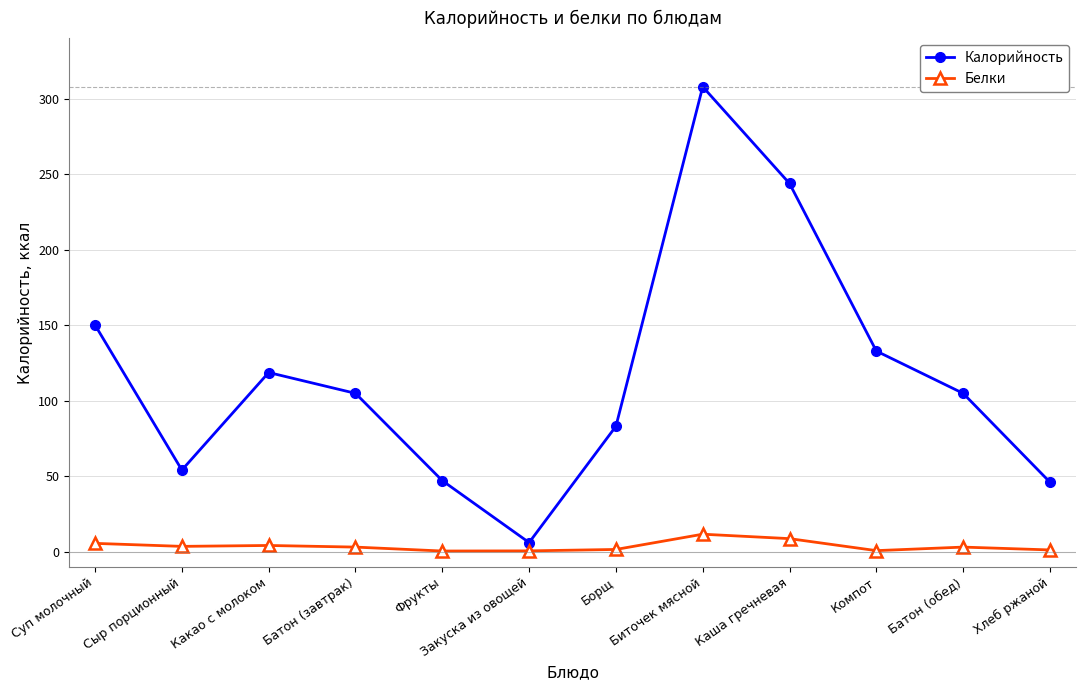

Which series has the largest total across all categories?

Калорийность